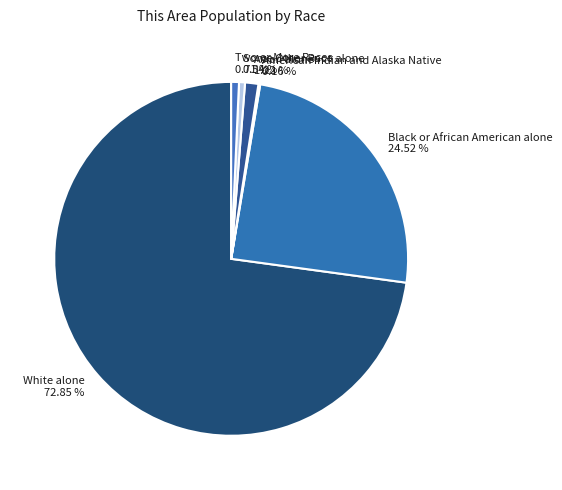

True or false: Some Other Race alone accounts for 11% of the total.

False